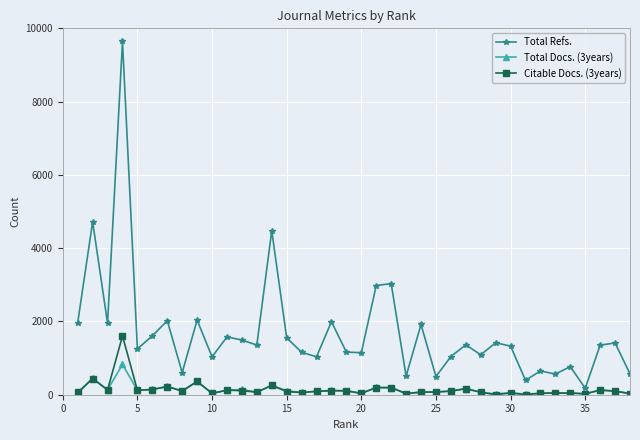

Which series has the largest total across all categories?

Total Refs.